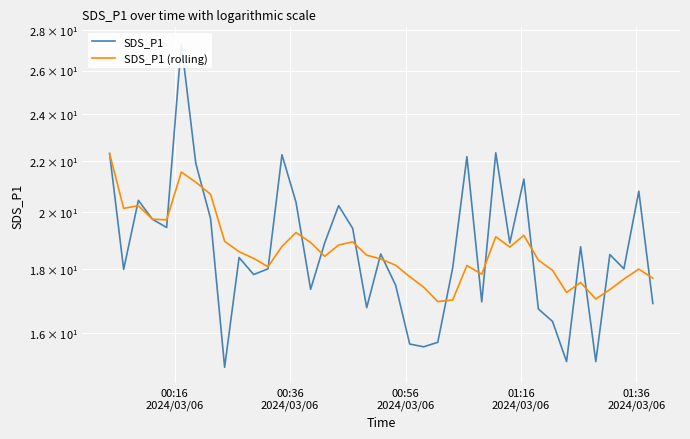

Reading left to right, transcribe all the data shown in this chart.

SDS_P1: 22.3	18.0	20.4	19.8	19.4	27.3	21.9	19.8	15.0	18.4	17.8	18.0	22.2	20.4	17.4	18.9	20.2	19.4	16.8	18.5	17.5	15.7	15.6	15.7	18.1	22.2	16.9	22.3	18.9	21.3	16.7	16.4	15.2	18.8	15.2	18.5	18.0	20.8	16.9
SDS_P1 (rolling): 22.3	20.1	20.2	19.8	19.7	21.6	21.1	20.7	19.0	18.6	18.4	18.1	18.8	19.3	18.9	18.4	18.8	18.9	18.5	18.4	18.1	17.8	17.4	17.0	17.0	18.1	17.8	19.1	18.8	19.2	18.3	18.0	17.2	17.6	17.0	17.3	17.7	18.0	17.7